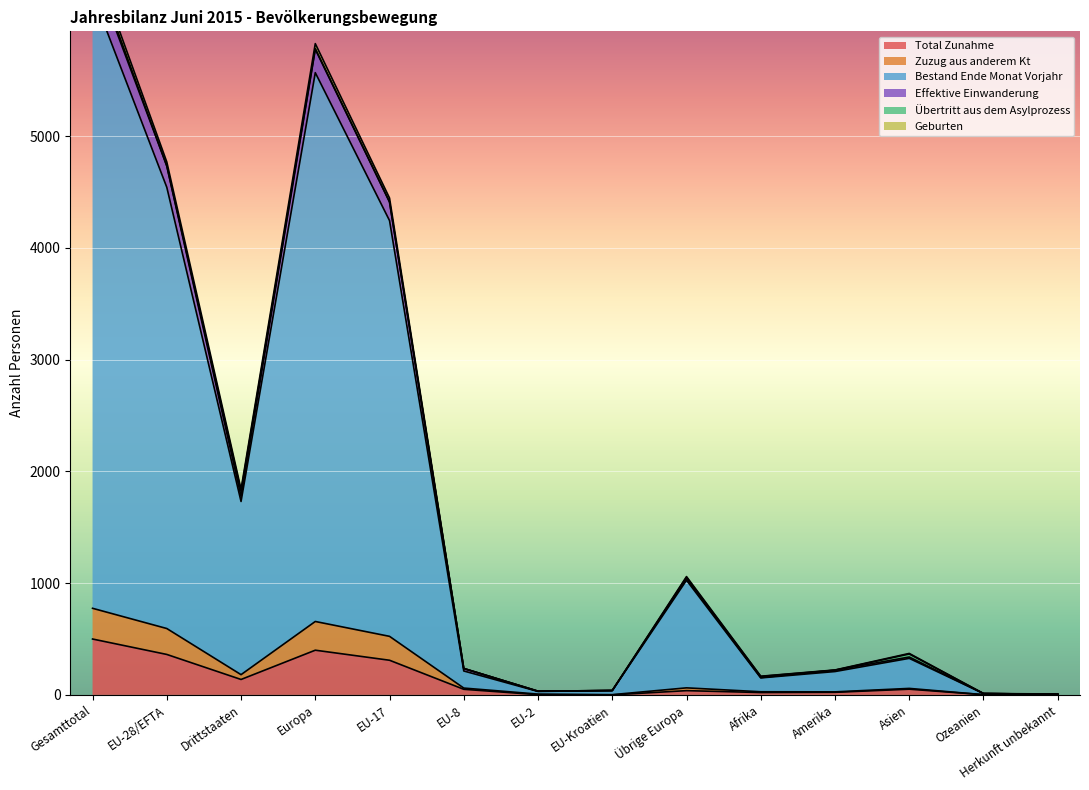

What is the highest value of the Total Zunahme series?

500